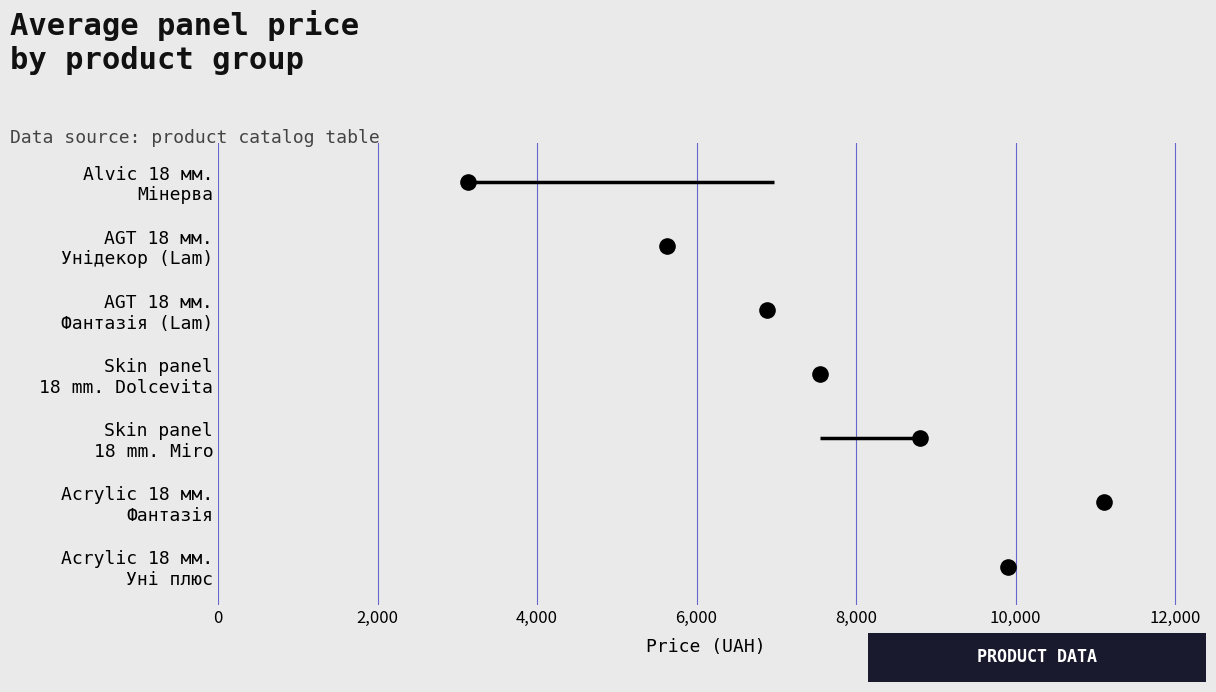

Approximately how many times larger is the value at 2,000 compared to 12,000?

0.2